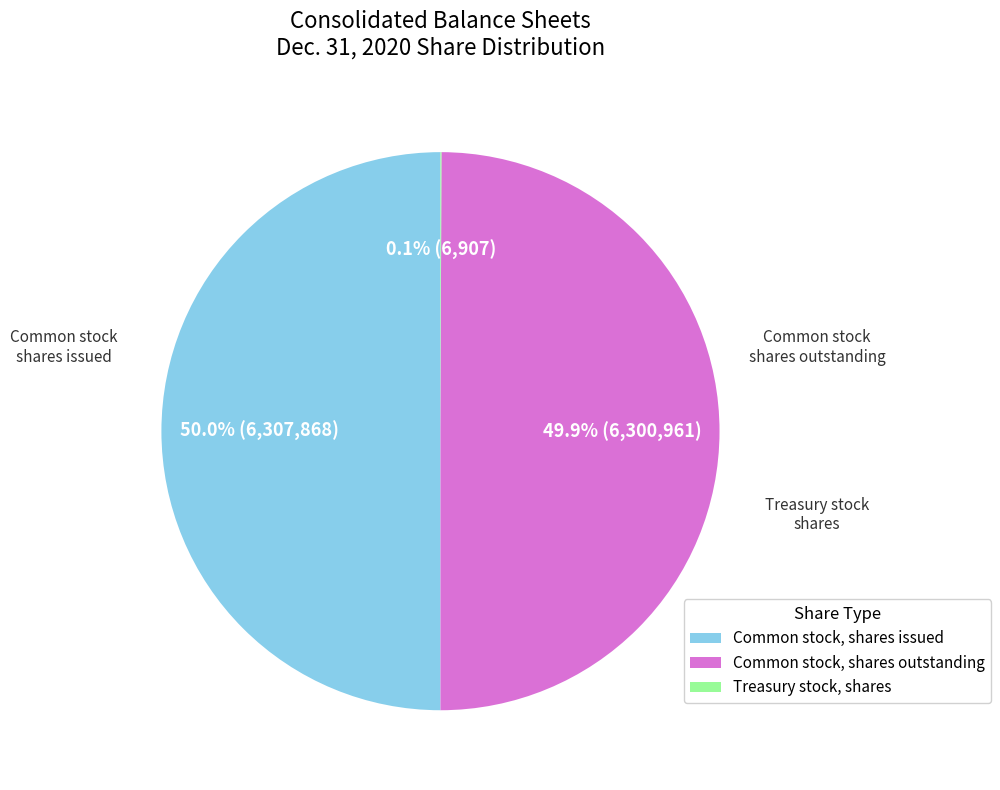

Approximately how many times larger is the value at Common stock, shares issued compared to Common stock, shares outstanding?

1.0